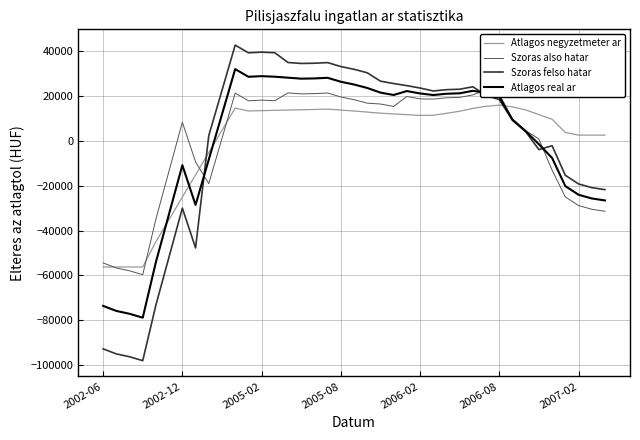

What are all the series names shown in the legend?

Atlagos negyzetmeter ar, Szoras also hatar, Szoras felso hatar, Atlagos real ar